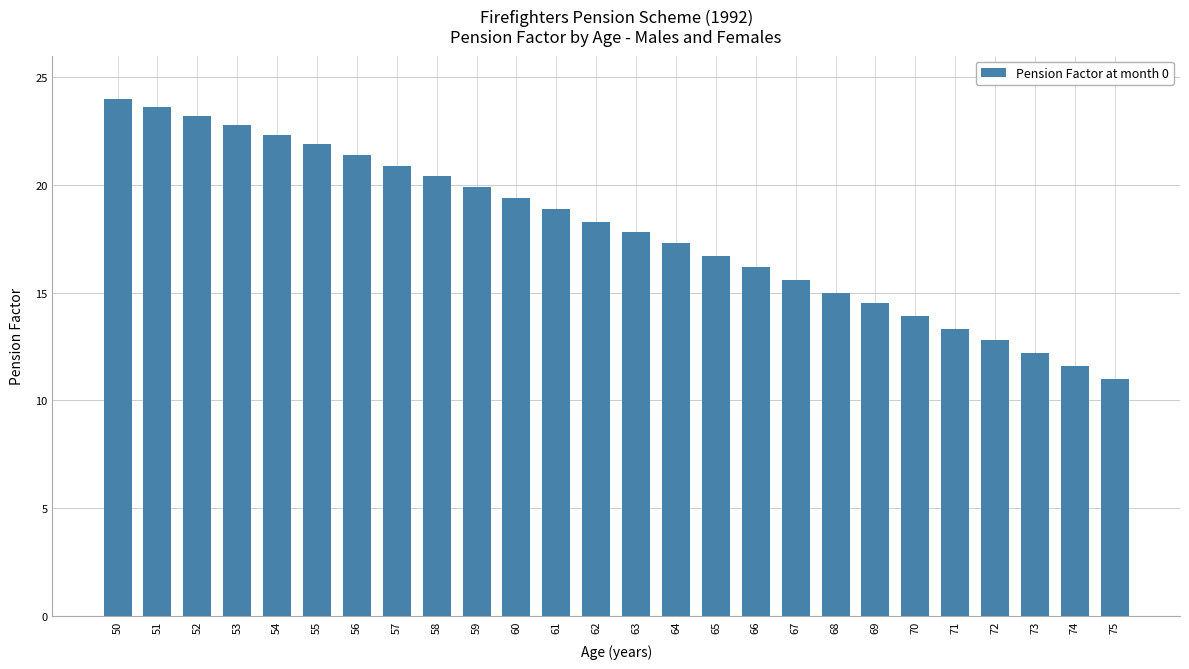

Which category has the highest value across all series?

50